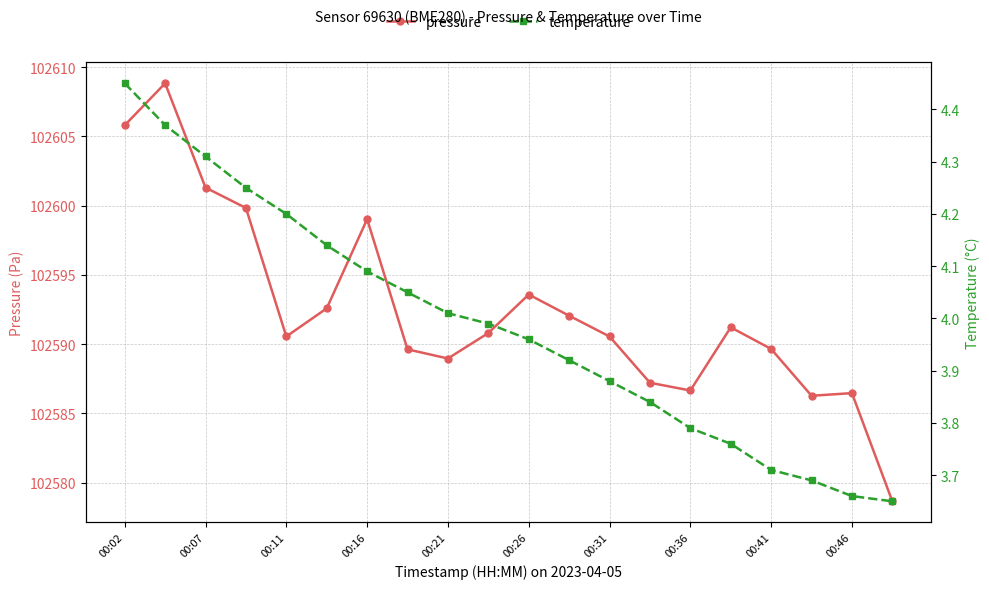

Does the chart display data point markers on the line(s)?

Yes